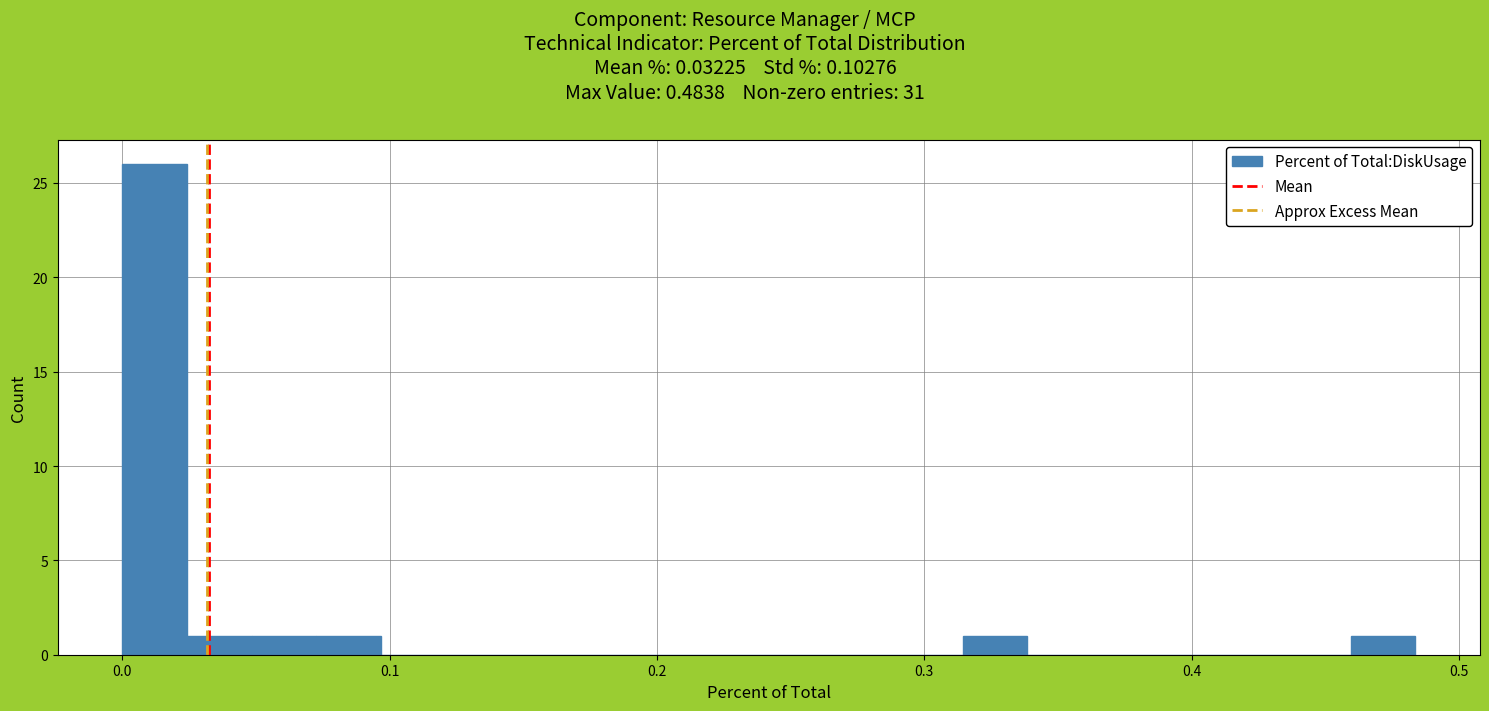

Around what value on the x-axis is the tallest bar? Give the approximate position of its centre, as read against the axis.

0.01